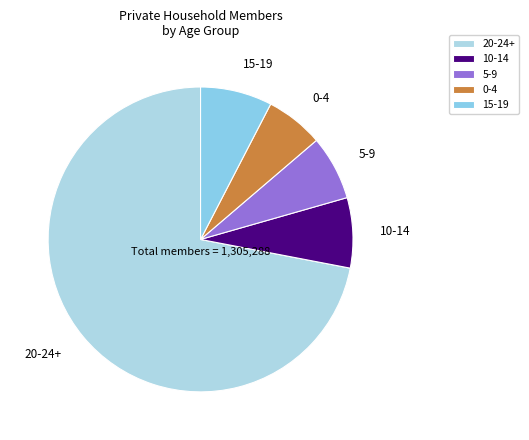

Is there any slice that represents more than half of the pie?

Yes